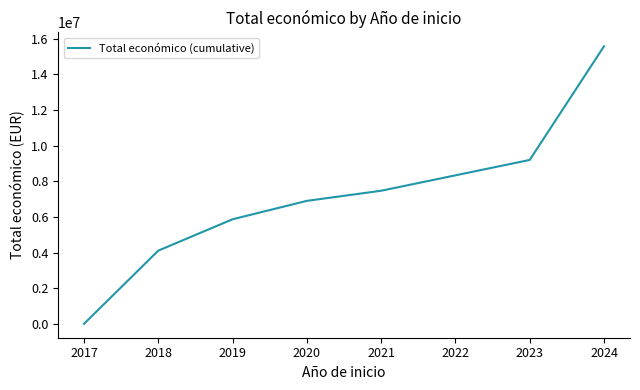

What is the difference between the maximum and minimum values?

15568076